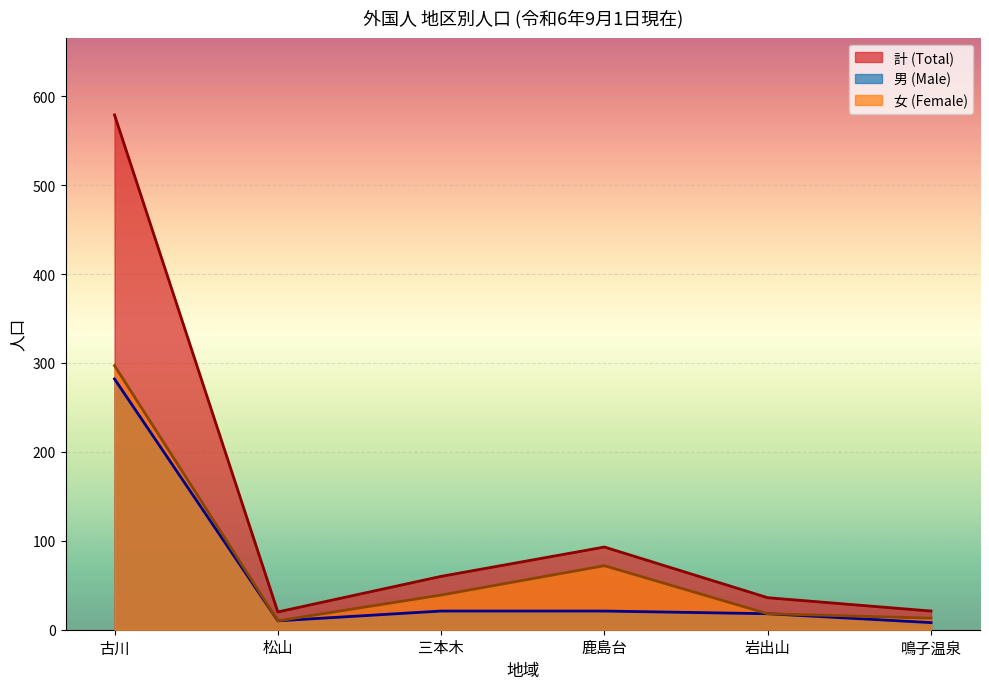

Which series has the largest total across all categories?

計 (Total)